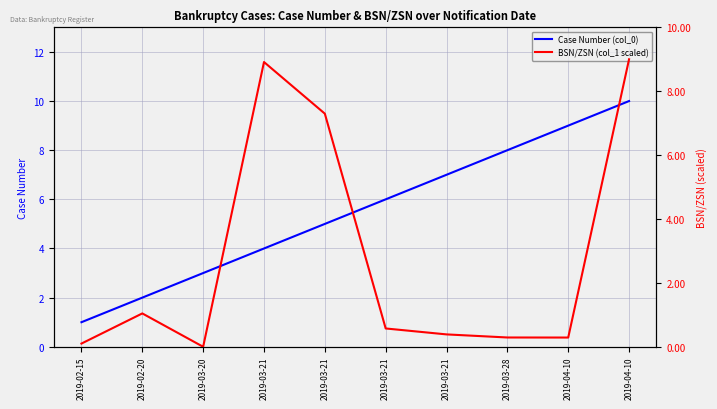

Reading left to right, list all the values displayed in this chart.

Case Number (col_0): 2019-02-15=1.0	2019-02-20=2.0	2019-03-20=3.0	2019-03-21=4.0	2019-03-21=5.0	2019-03-21=6.0	2019-03-21=7.0	2019-03-28=8.0	2019-04-10=9.0	2019-04-10=10.0
BSN/ZSN (col_1 scaled): 2019-02-15=0.1	2019-02-20=1.0	2019-03-20=0.0	2019-03-21=8.9	2019-03-21=7.3	2019-03-21=0.6	2019-03-21=0.4	2019-03-28=0.3	2019-04-10=0.3	2019-04-10=9.0